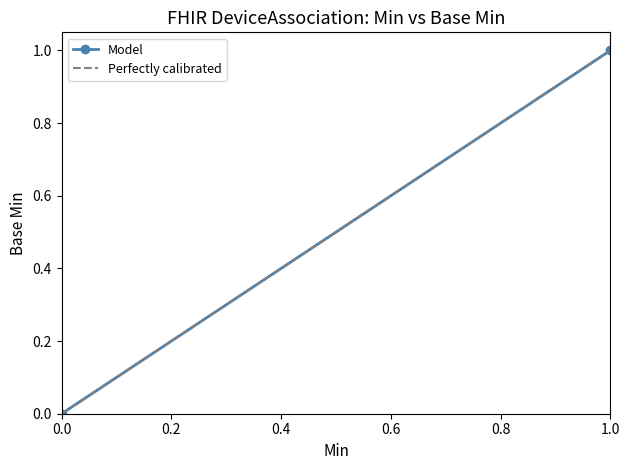

How many positive values does the Perfectly calibrated series have?

1